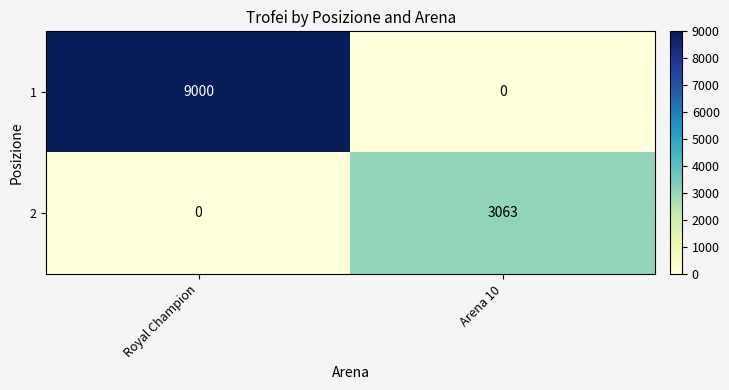

Is the value of 1 at Arena 10 greater than the value of 2 at Arena 10?

No